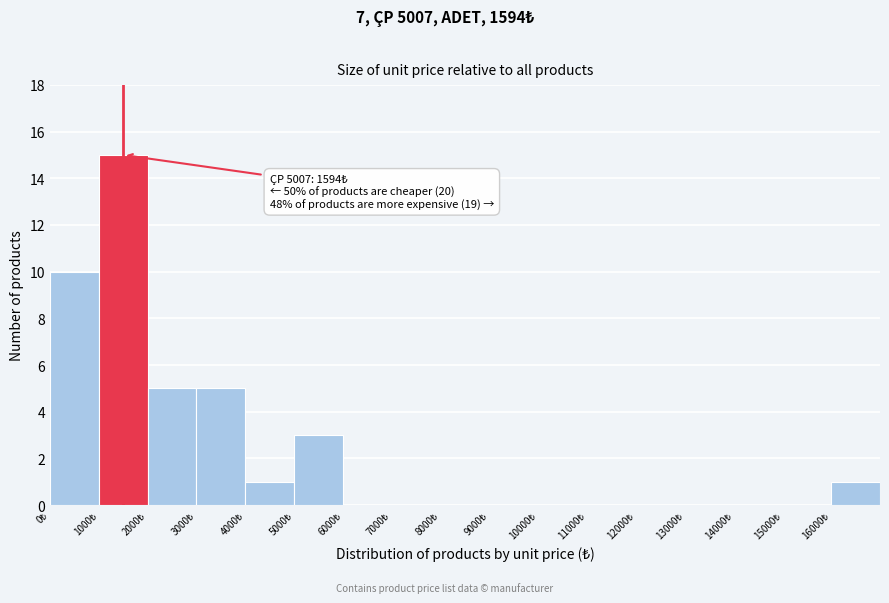

Which range on the x-axis has the tallest bar?

1000 to 2000